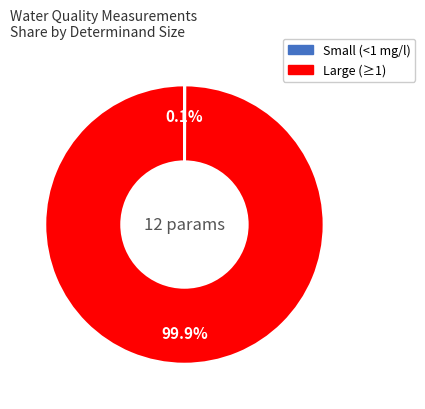

Is there a majority slice in this chart?

Yes